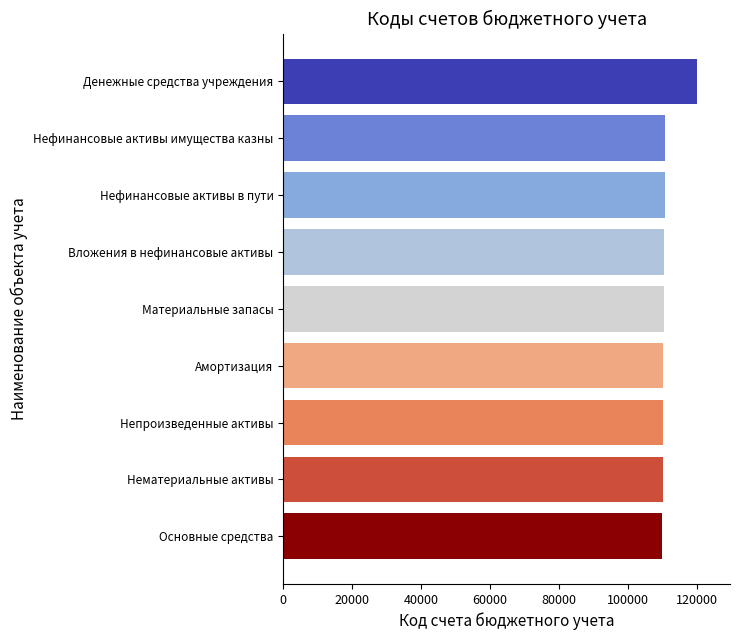

What is the difference between the maximum and minimum values?

10000